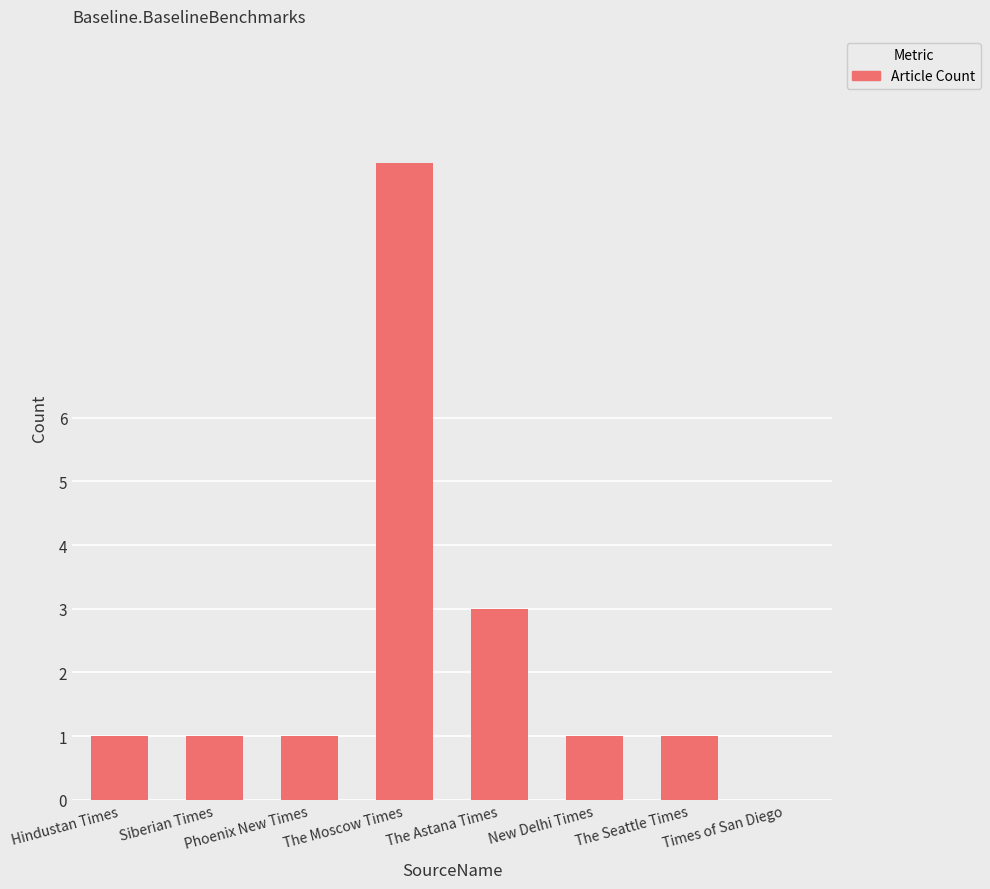

What is the sum of all values?

18